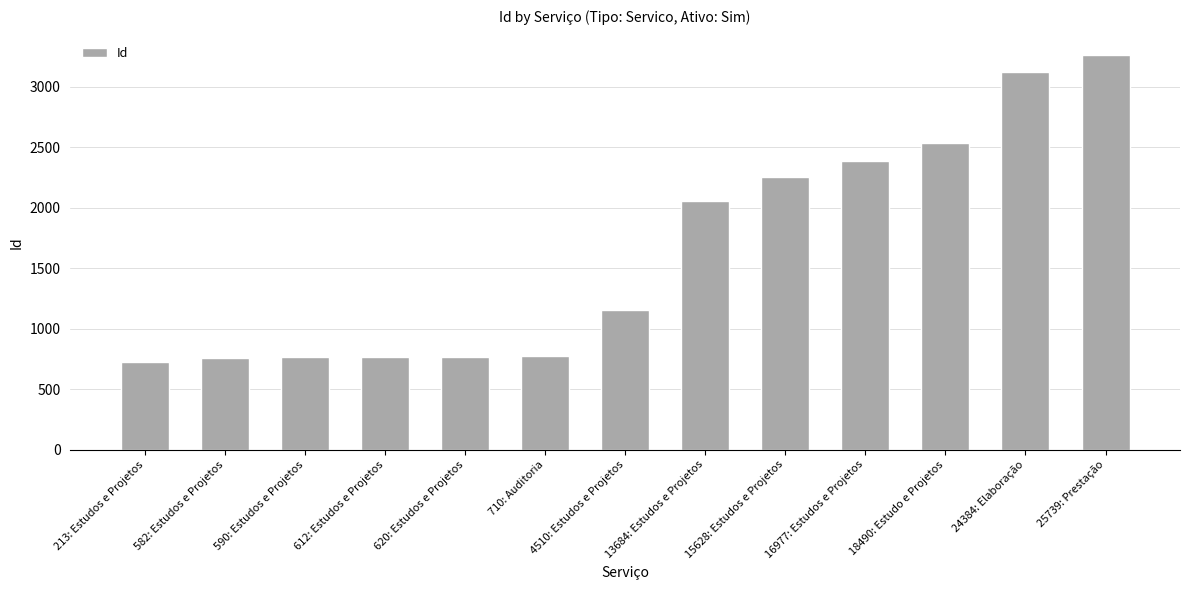

Are the bars grouped side by side (vs. stacked)?

No